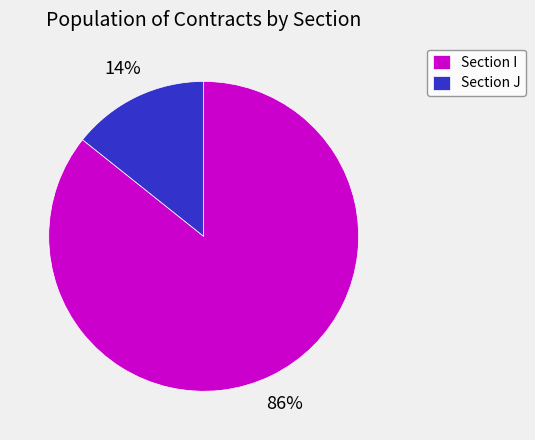

To the nearest percent, what is the combined percentage of Section I and Section J?

100%